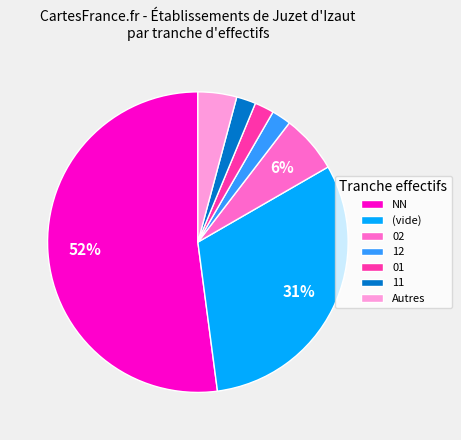

To the nearest percent, what is the average slice percentage?

14%